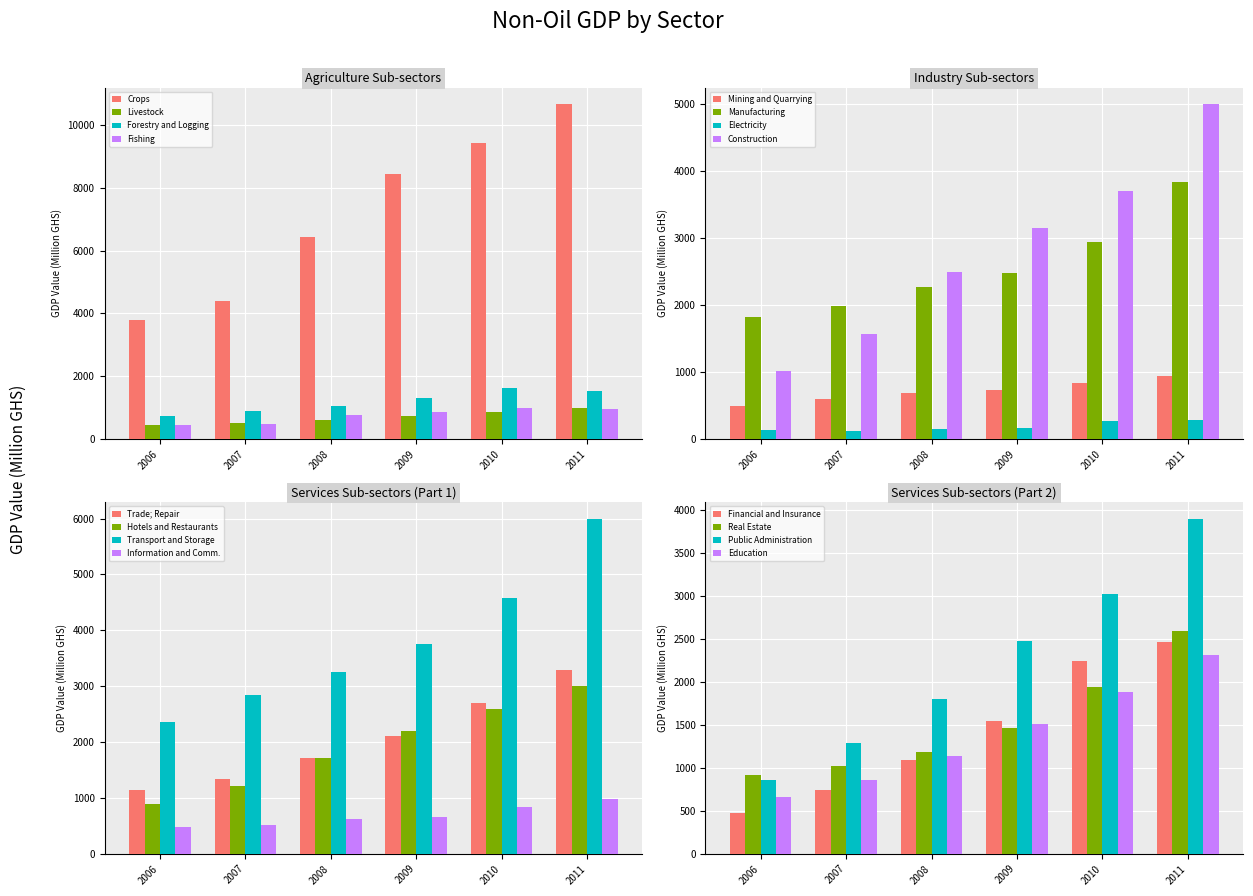

How many data points in Agriculture are above 8425?

3